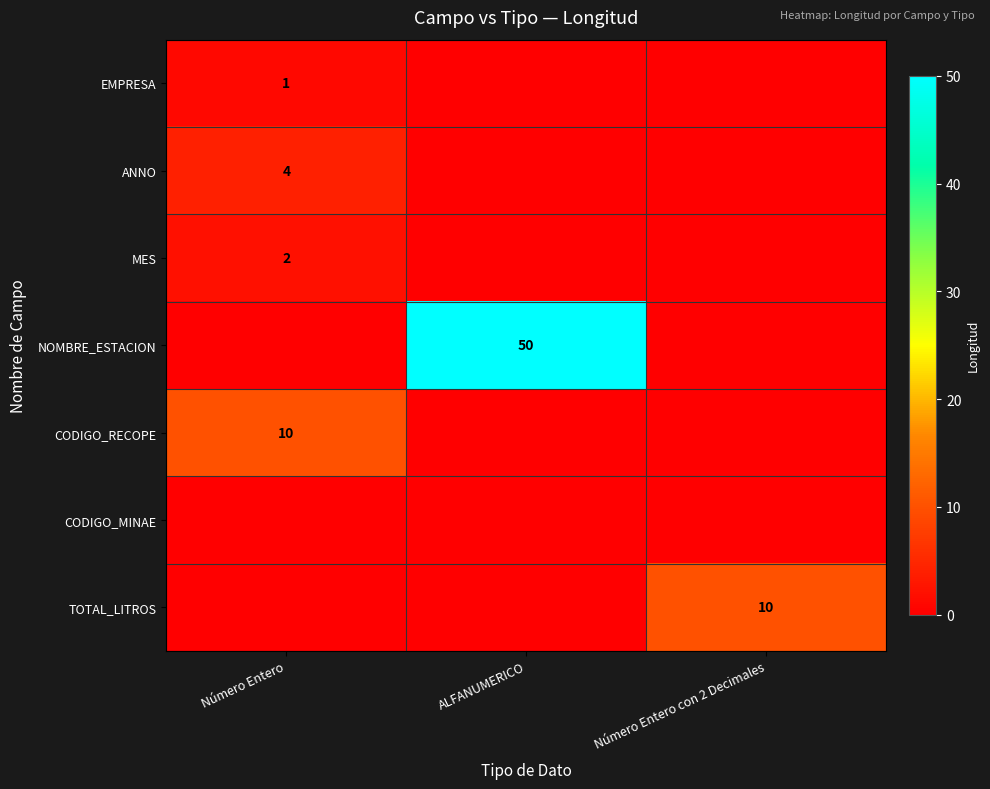

True or false: EMPRESA has a value of 2 at Número Entero.

False